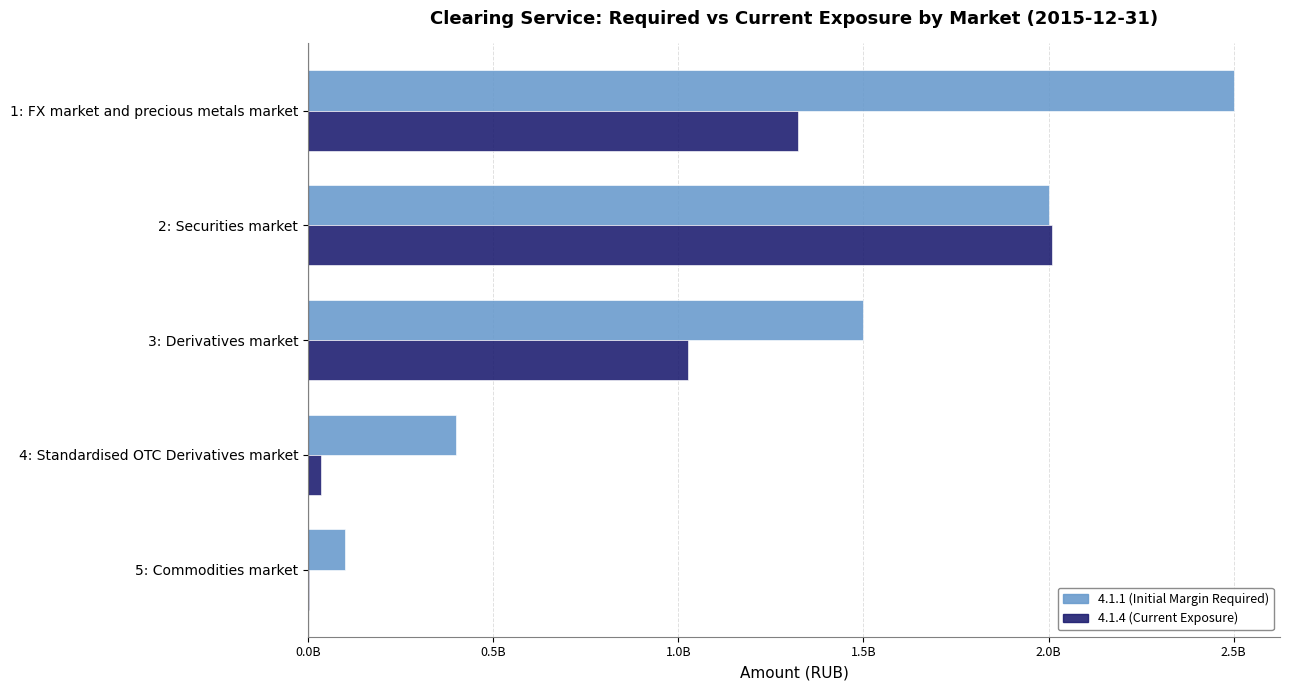

What is the sum of all 4.1.4 (Current Exposure) values?

4397000000